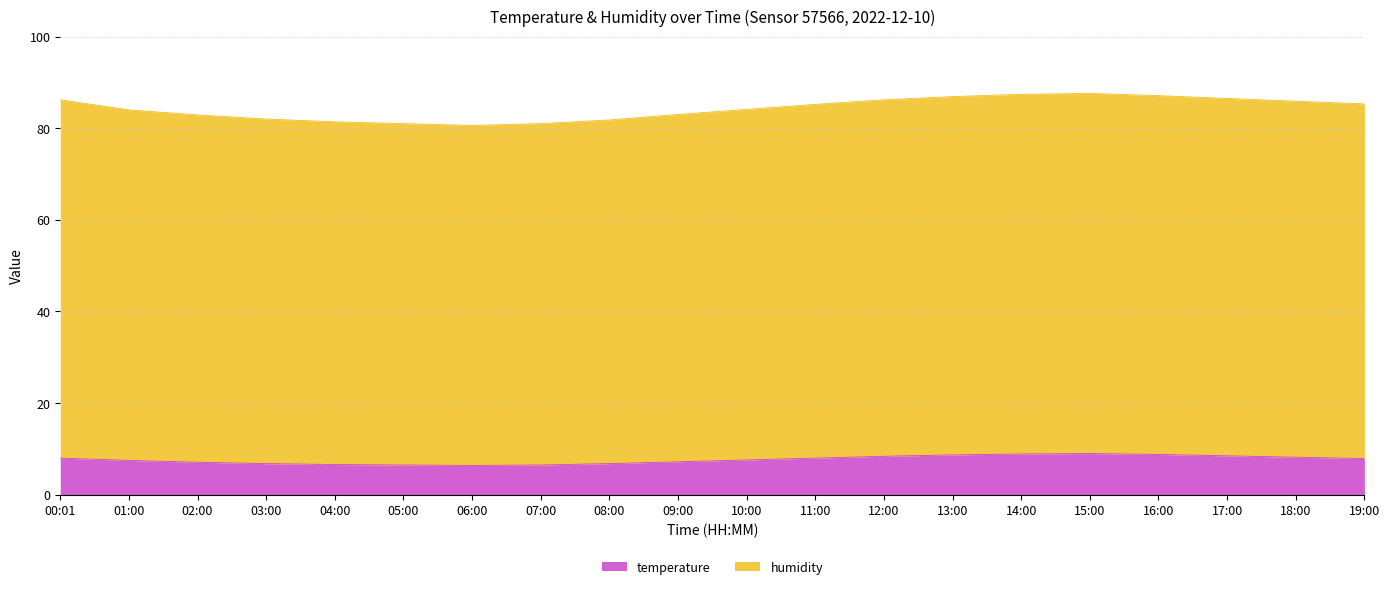

What is the maximum value shown in the chart?

87.6